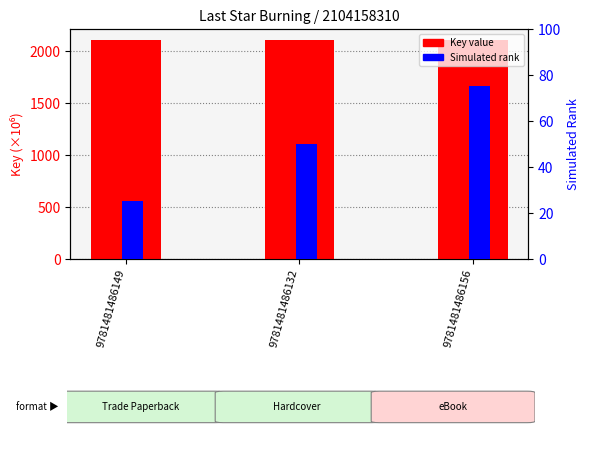

What is the difference between the highest and lowest values at 9781481486149?

2079.2